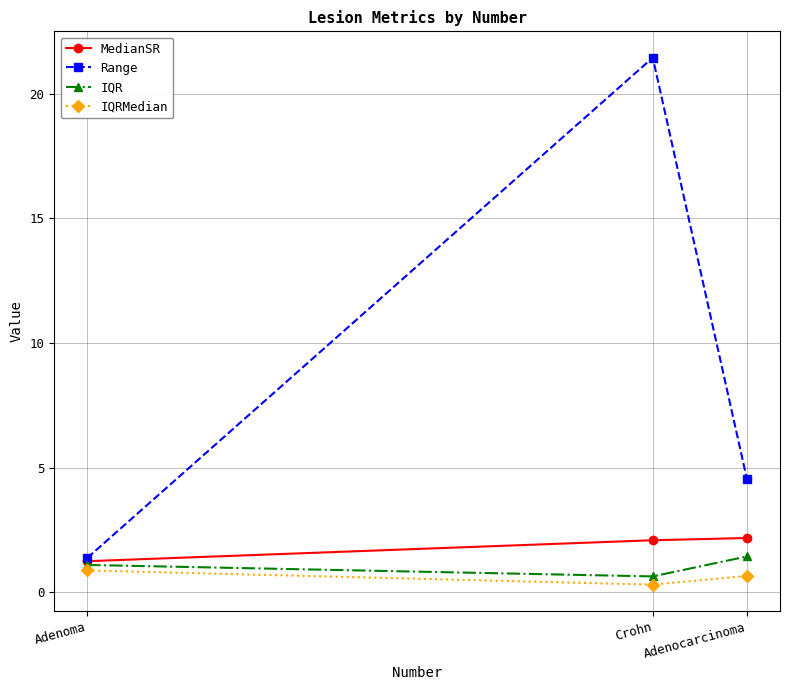

What is the sum of the MedianSR values at Adenoma and Crohn?

3.3